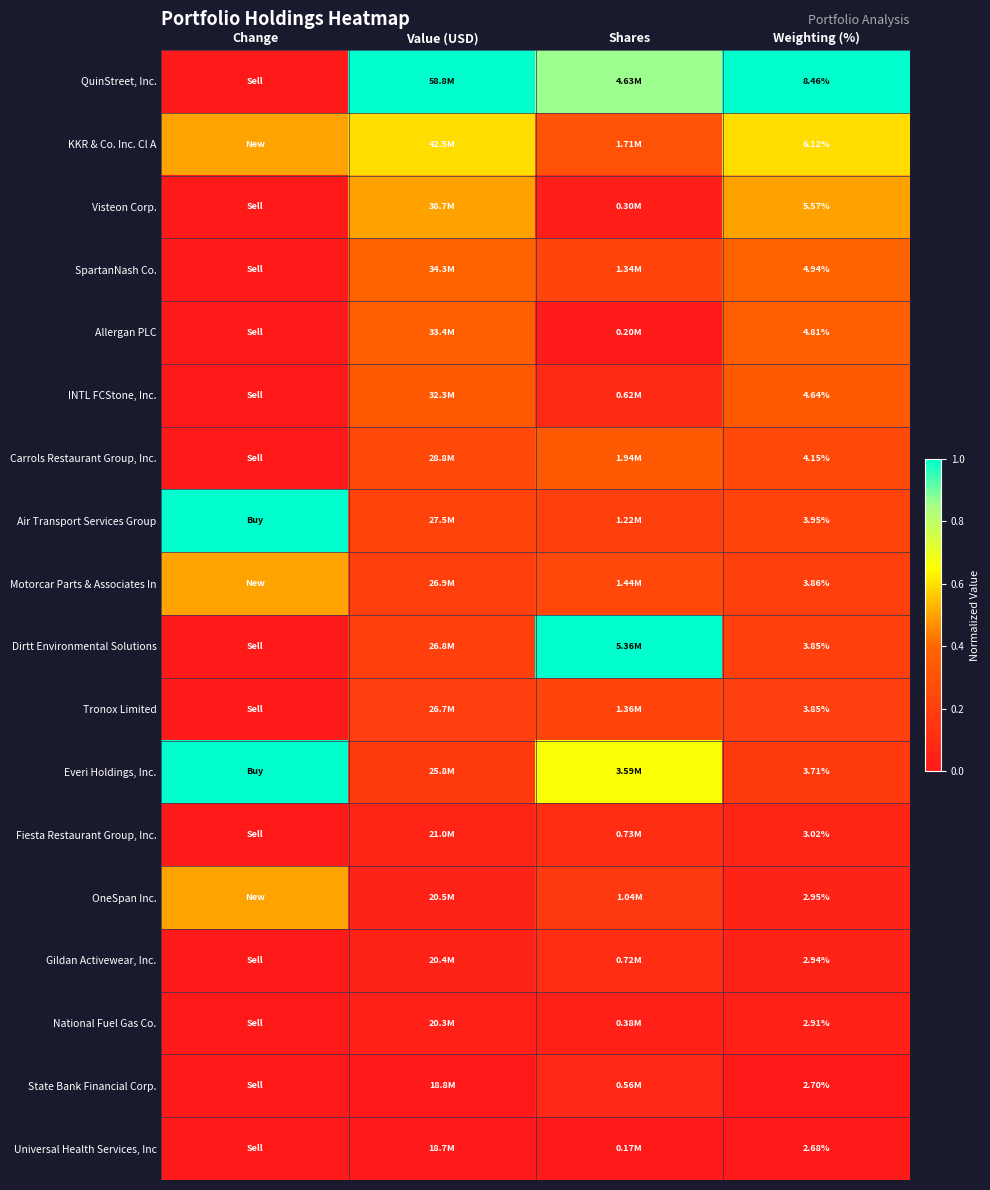

Read the Everi Holdings, Inc. value at Change.

1.0